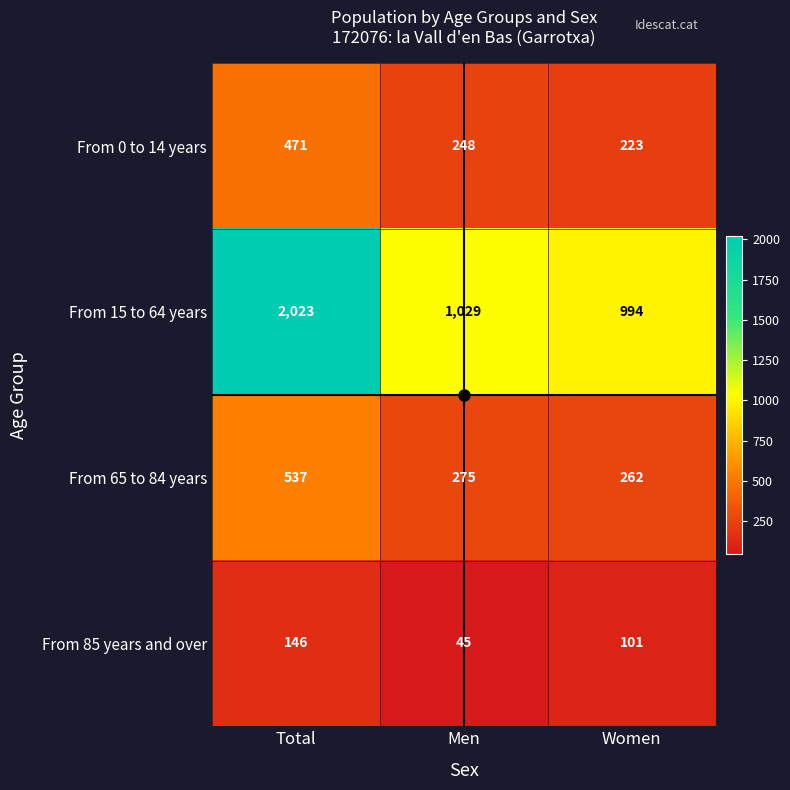

Between Total and Men, which series saw the biggest shift?

From 15 to 64 years